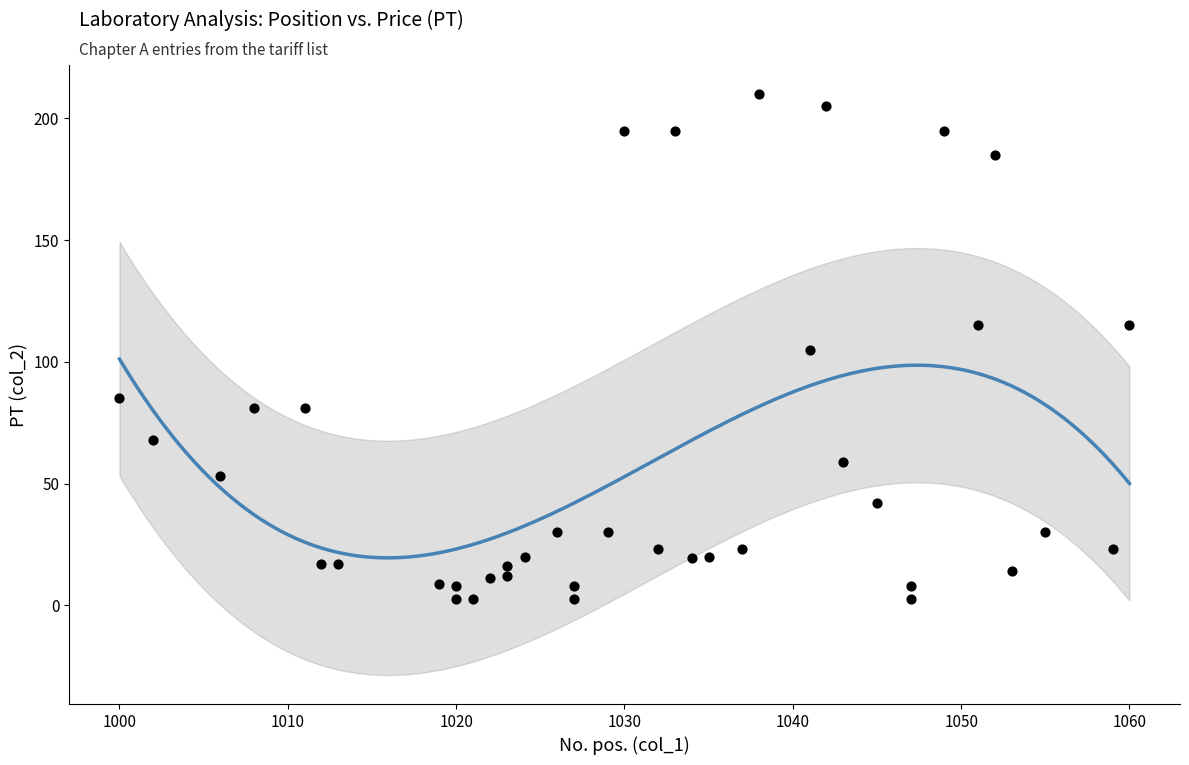

What is the range of Y values (max minus min)?

207.5